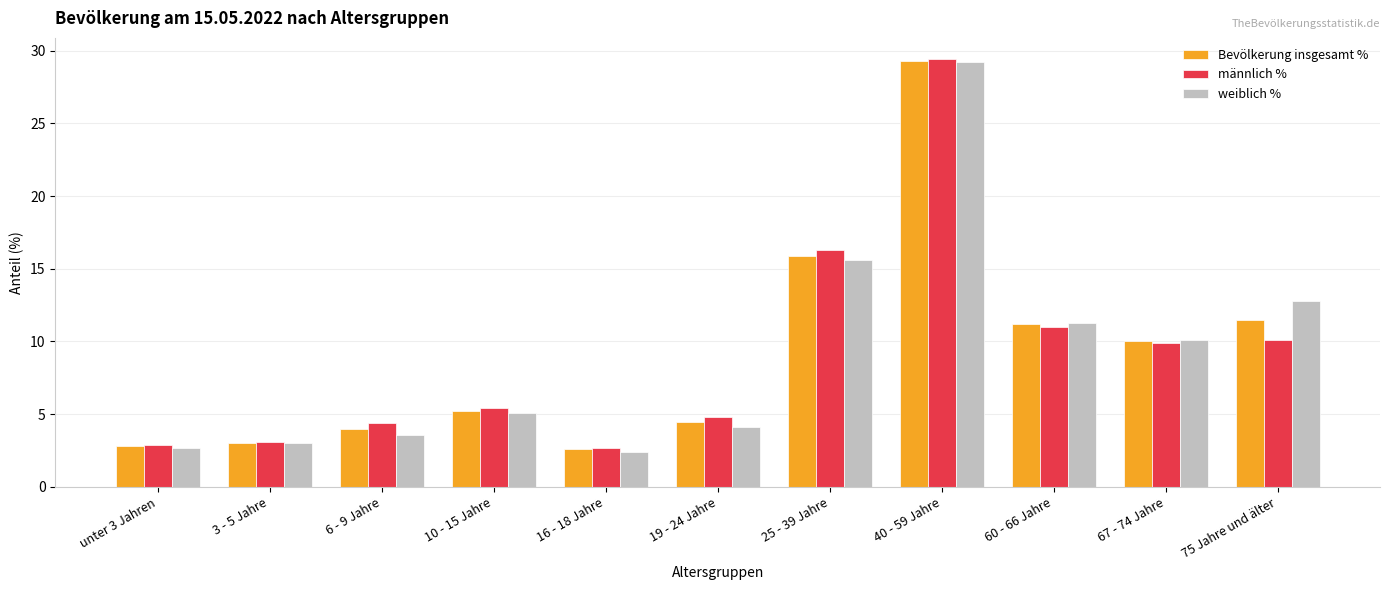

What is the smallest value displayed?

2.4